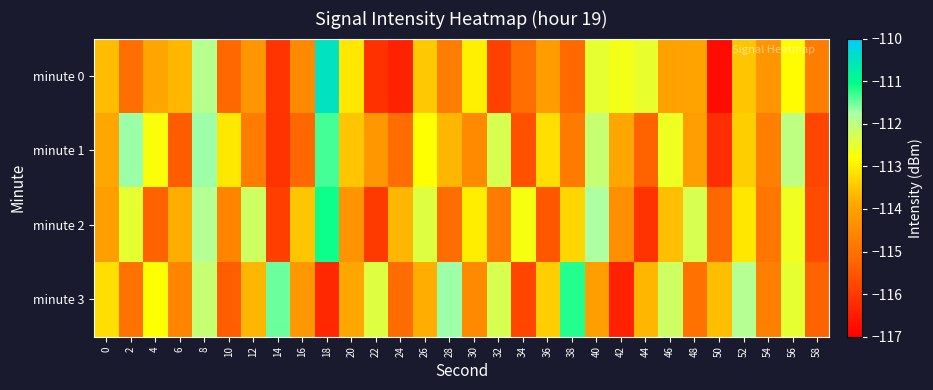

Which series has the widest spread of values?

minute 0